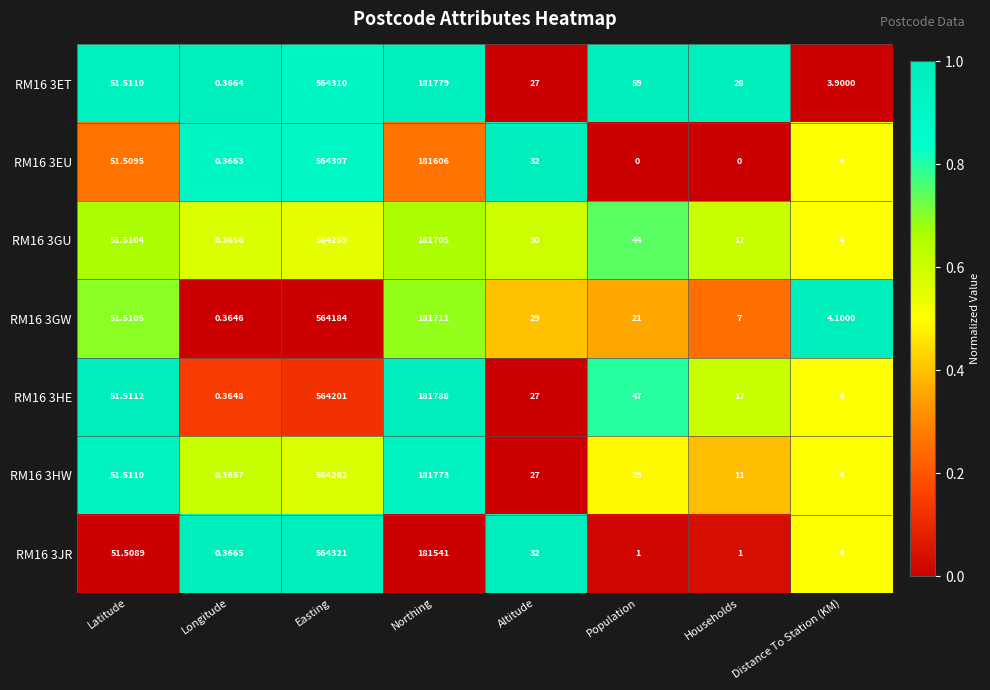

What is the total value across all series at Population?

201.0